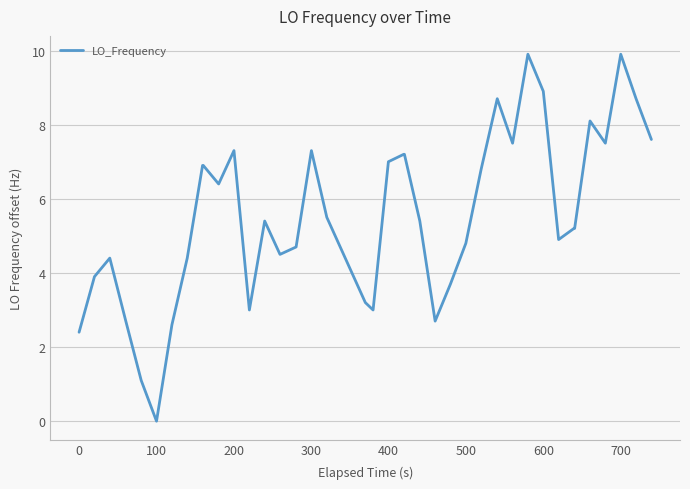

What is the maximum value shown in the chart?

9.9